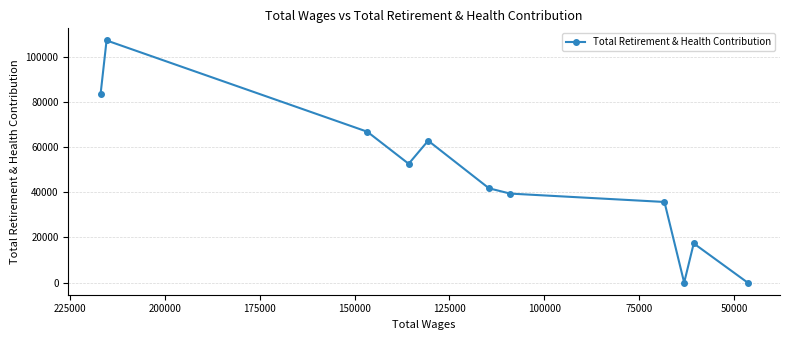

How many interior local valleys (lower than both neighbors) does the data have?

2